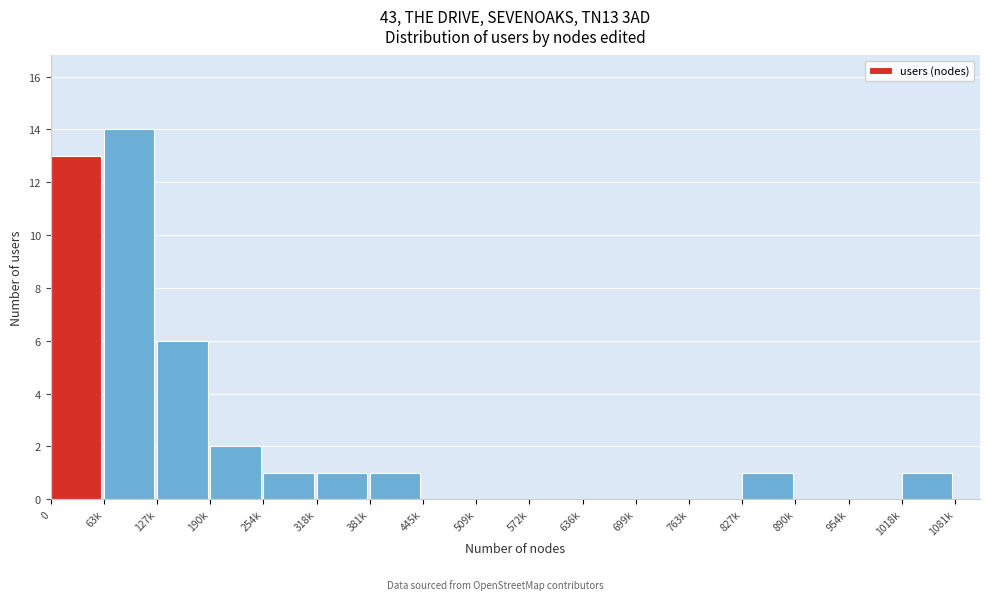

Reading right to left, what are all the values shown in this chart?

1018k=1	954k=0	890k=0	827k=1	763k=0	699k=0	636k=0	572k=0	509k=0	445k=0	381k=1	318k=1	254k=1	190k=2	127k=6	63k=14	0=13